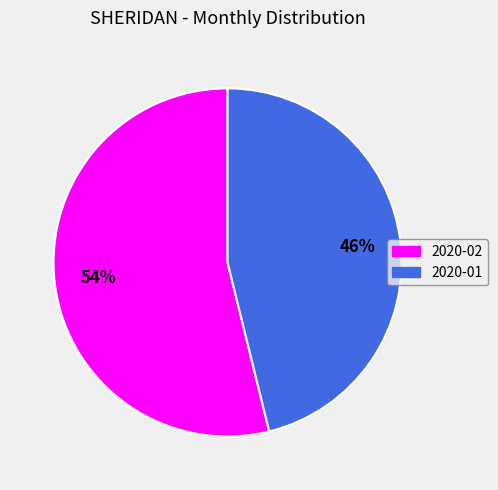

Which has a higher value, 2020-01 or 2020-02?

2020-02